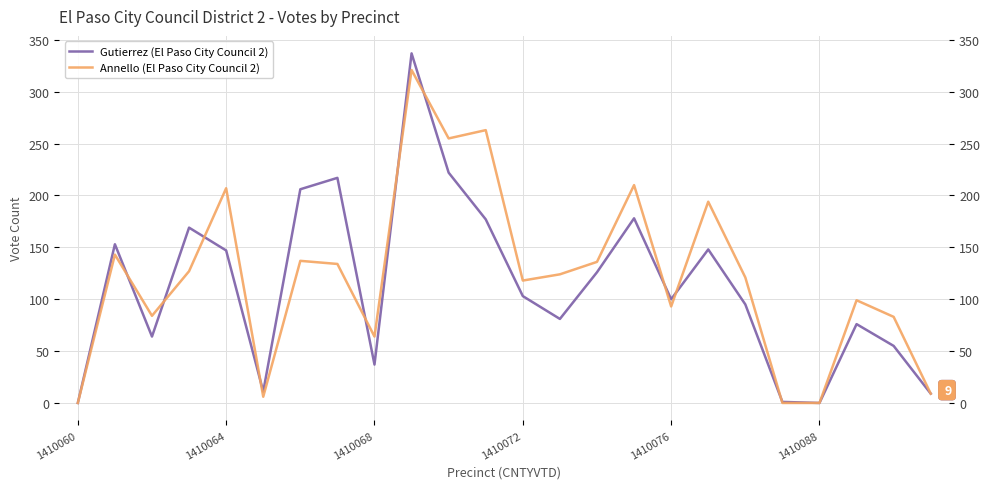

List the series in order of their peak value, highest first.

Gutierrez (El Paso City Council 2), Annello (El Paso City Council 2)